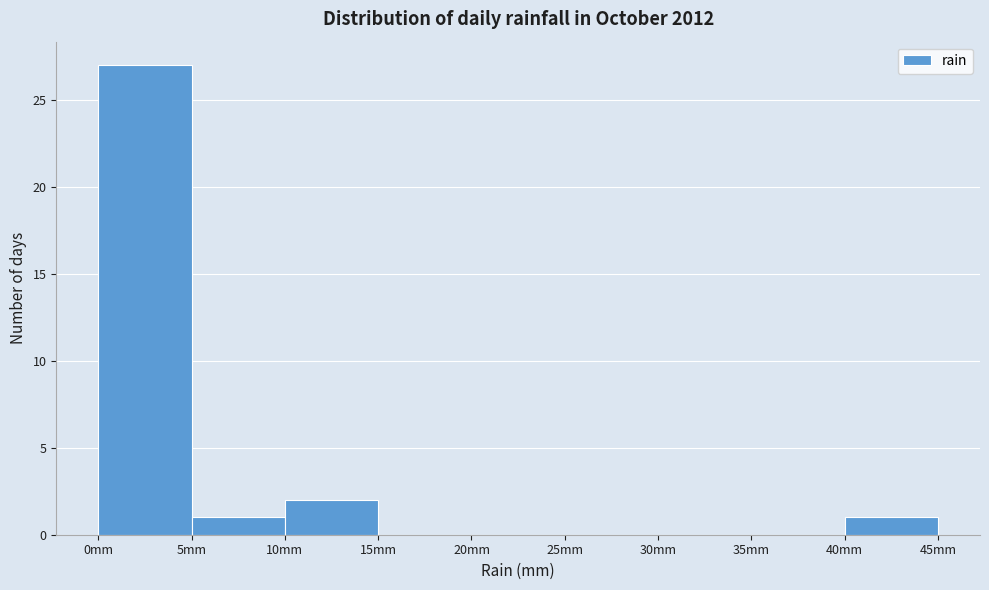

What is the height of the bar covering 40 to 45 on the x-axis? The values are not printed on the chart, so give them approximately, as read against the axis.

1